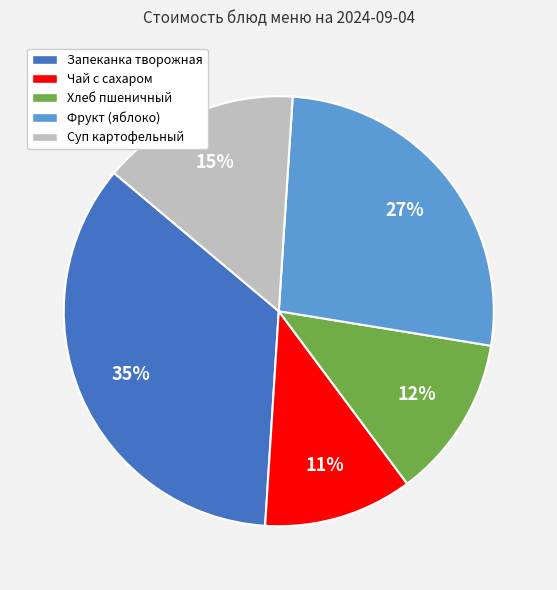

What is the largest slice in the pie chart?

Запеканка творожная